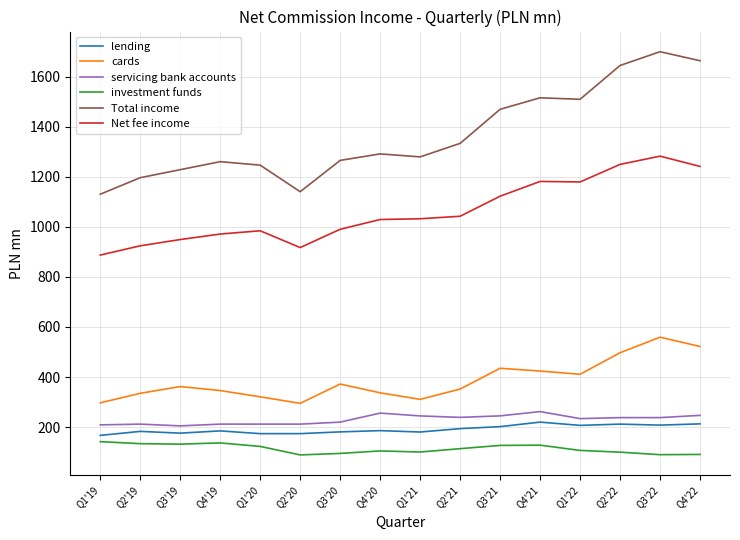

Rank the series at Q2'19 from highest to lowest value.

Total income, Net fee income, cards, servicing bank accounts, lending, investment funds